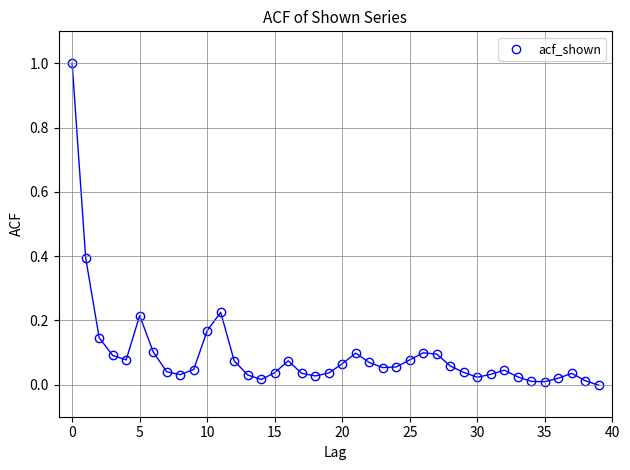

What is the range of Y values (max minus min)?

1.0